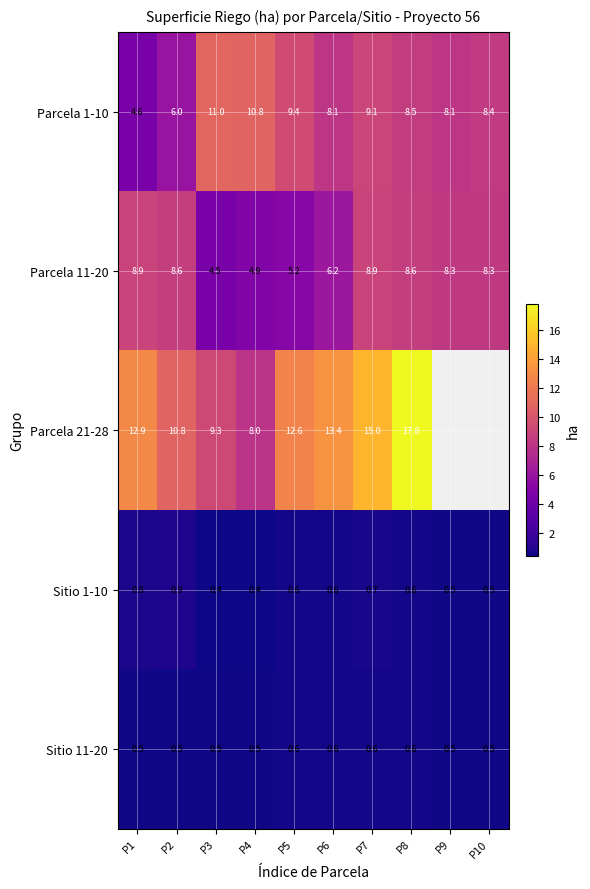

What is the sum of the Parcela 1-10 values at P9 and P8?

16.6